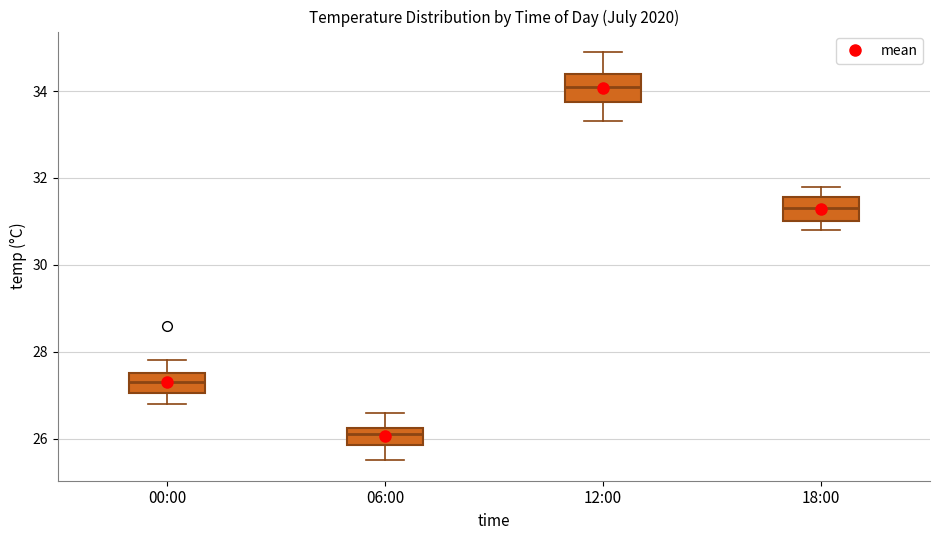

Which box has the lowest median line?

06:00